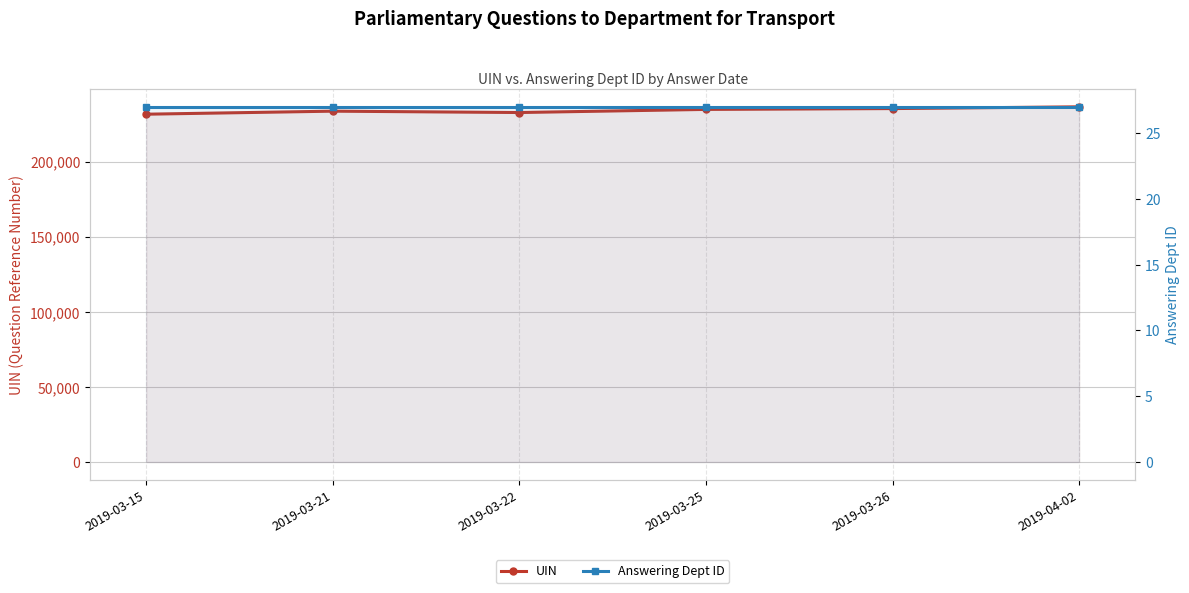

How many interior local peaks does the UIN series have?

1